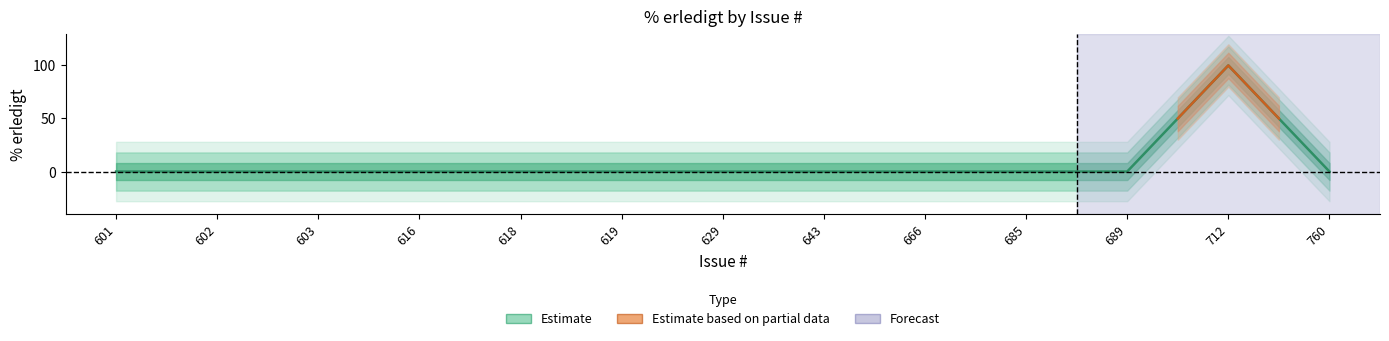

True or false: the data shows 0 at 618.

True